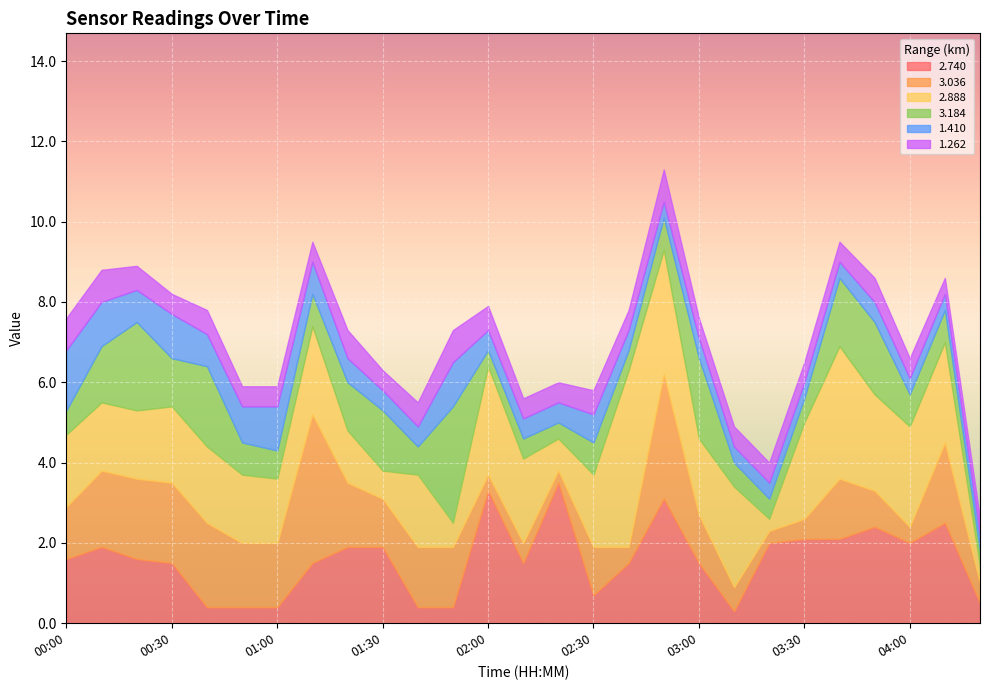

What is the total value across all series at 02:00?

7.9